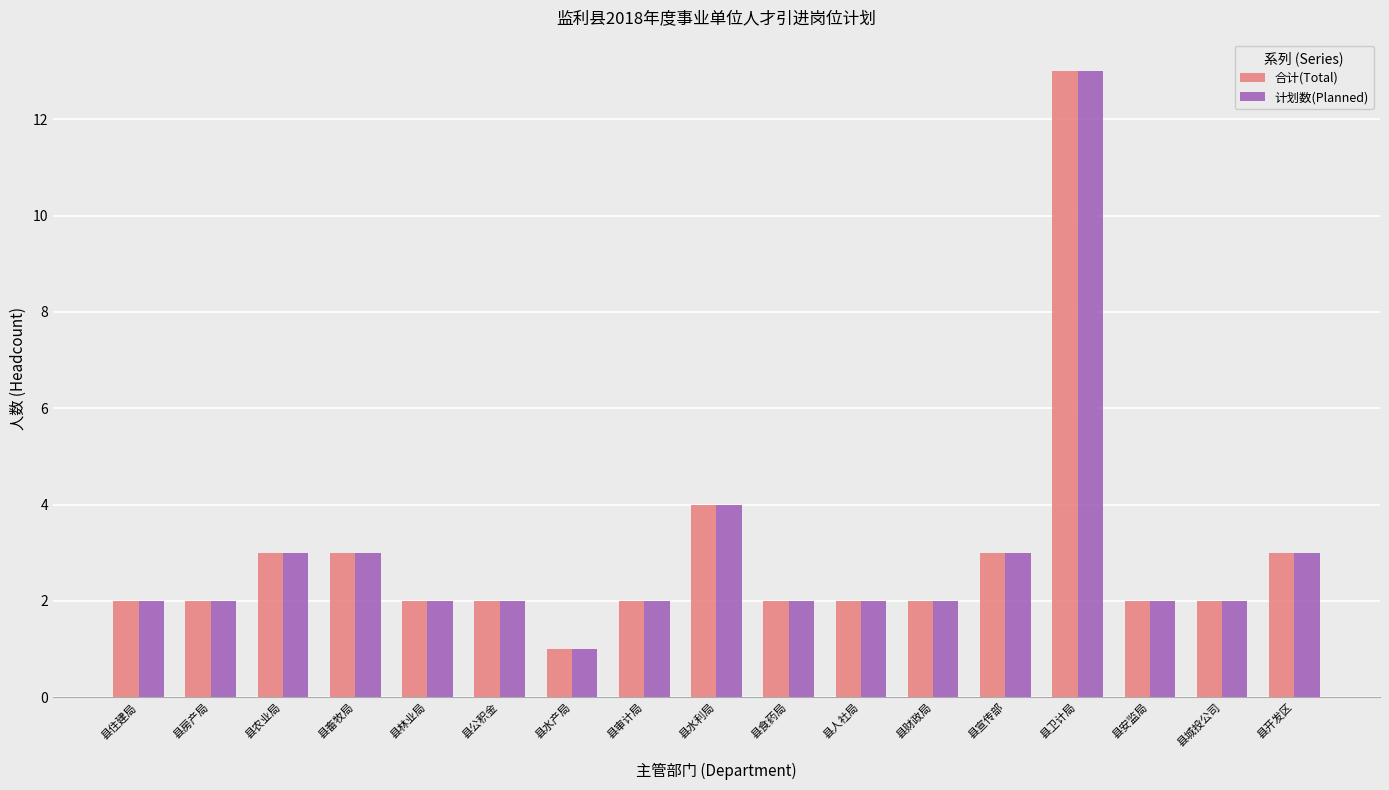

The value of 合计(Total) at 县人社局 is 3. True or false?

False